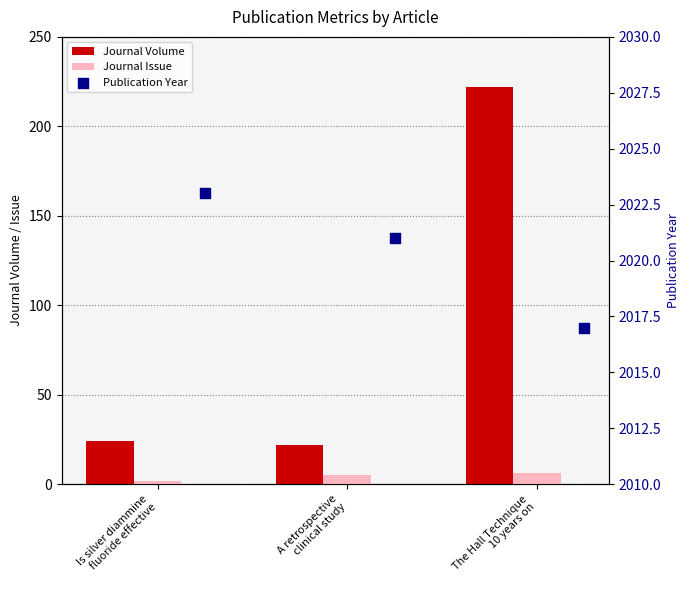

Is the value of Publication Year at A retrospective
clinical study greater than the value of Journal Volume at Is silver diammine
fluoride effective?

Yes